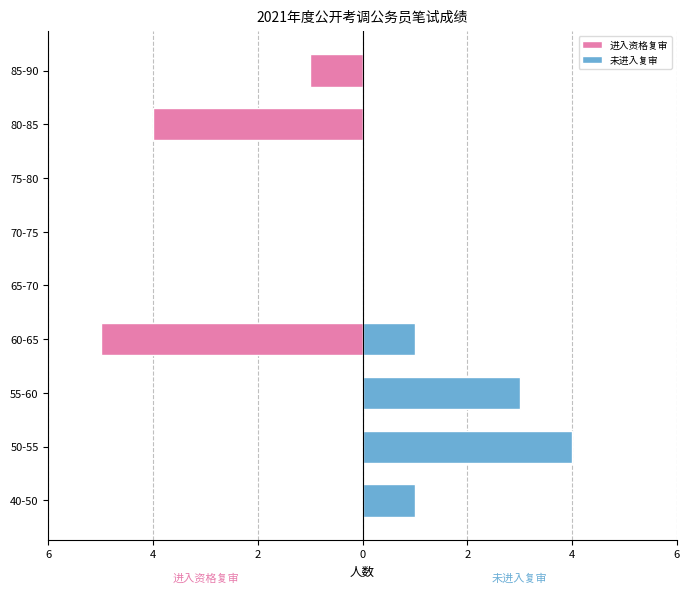

True or false: 未进入复审 has a value of 1 at 70-75.

False